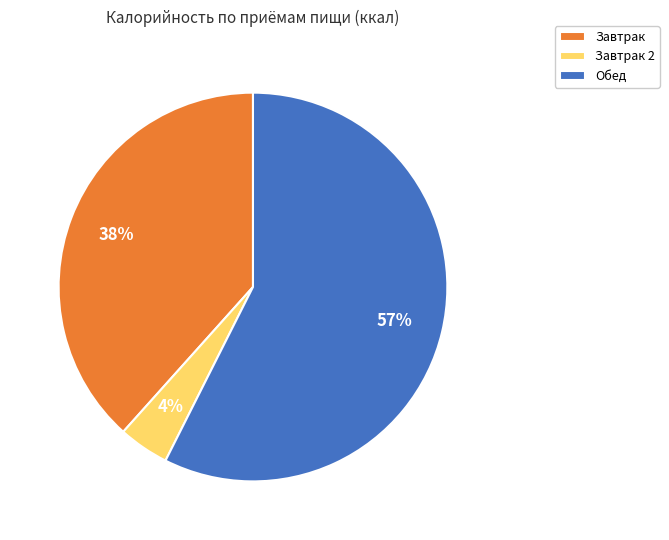

Does any single category account for the majority?

Yes